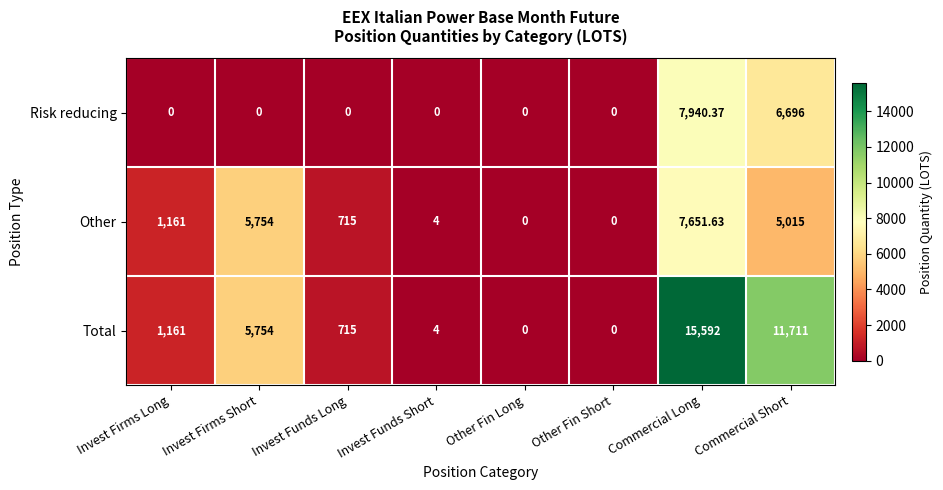

List the series in order of their overall mean, highest first.

Total, Other, Risk reducing